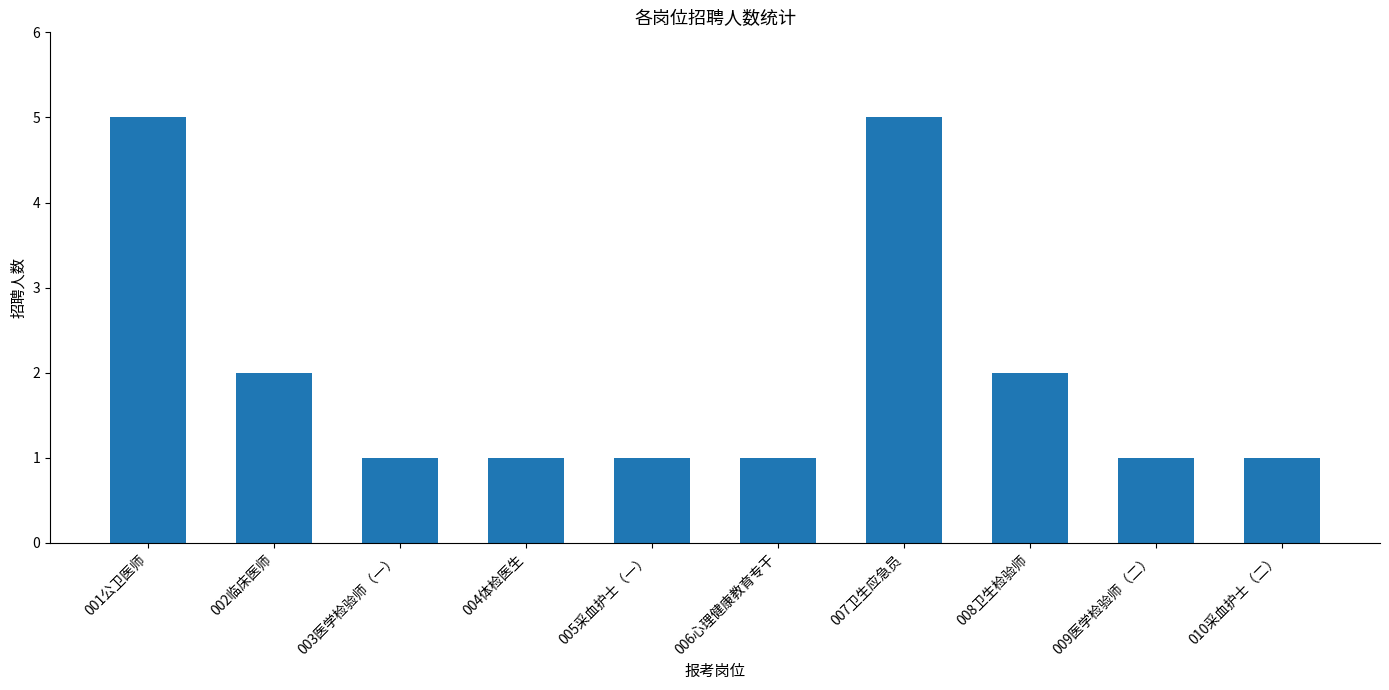

What is the difference between the maximum and minimum values?

4